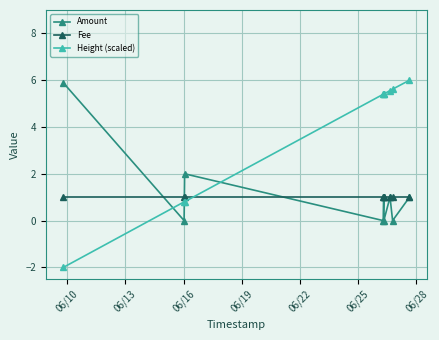

What is the value of the Height (scaled) point at the 8th from the left?

5.6